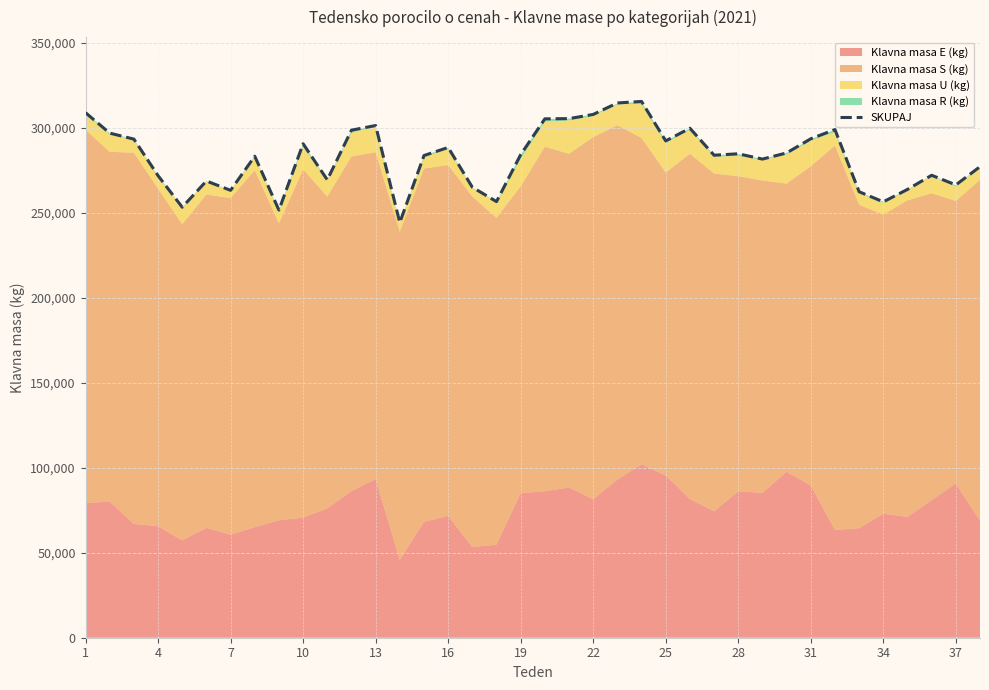

What is the greatest value displayed?

315626